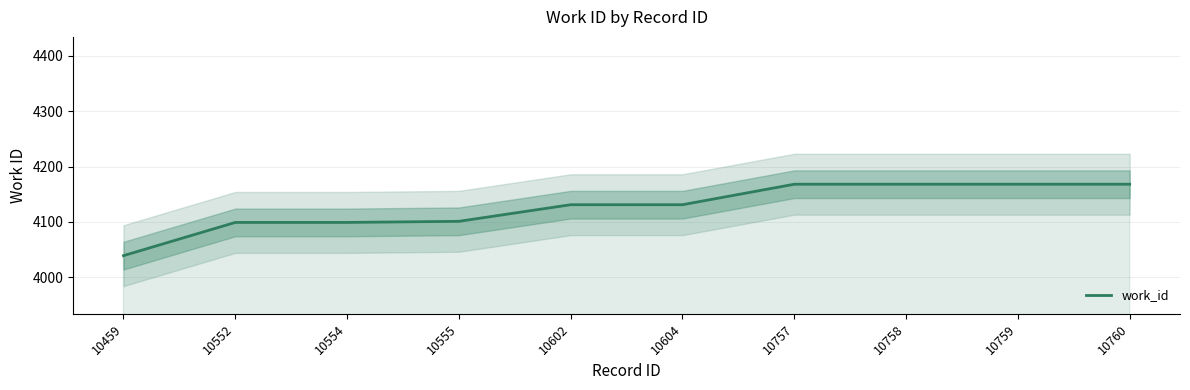

What is the difference between the values at 10760 and 10604?

37